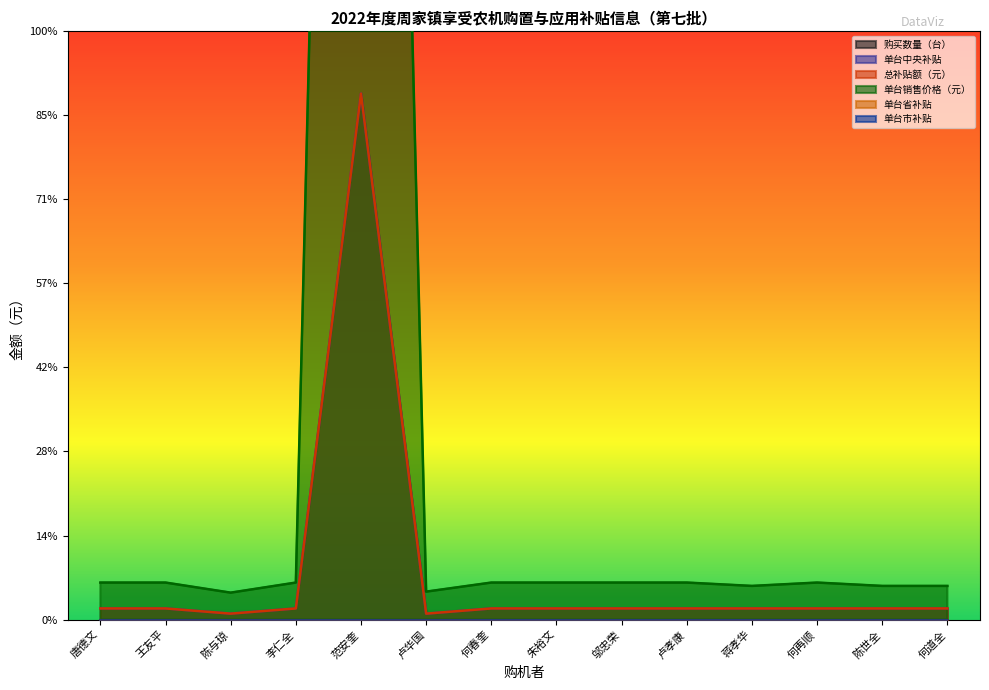

Which category has the highest value across all series?

范安奎